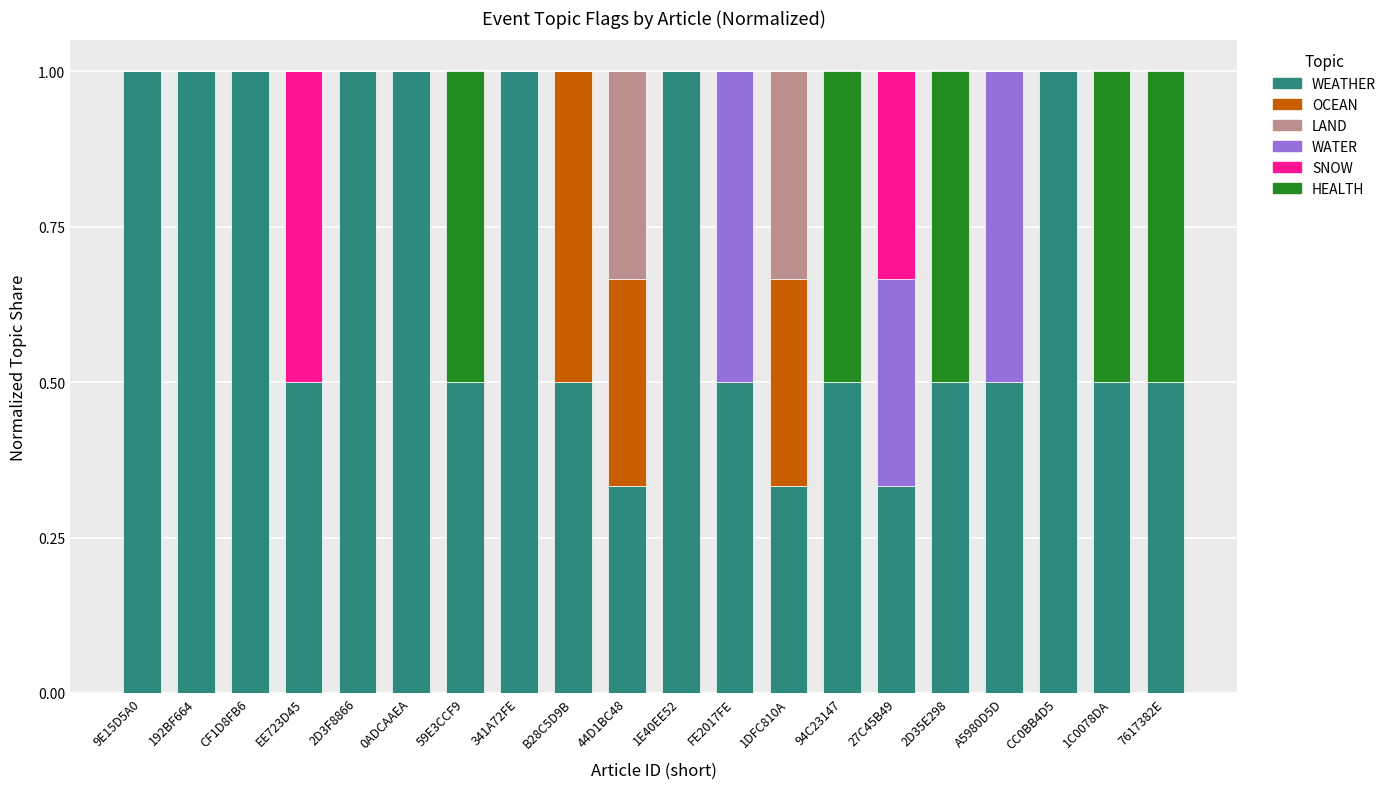

What is the sum of all WEATHER values?

13.5